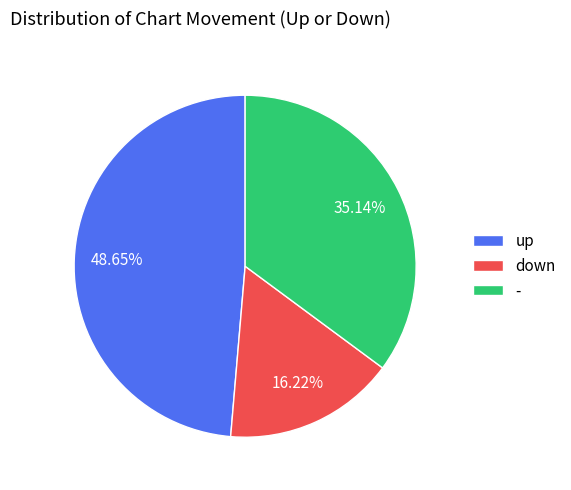

How many slices are in this pie chart?

3